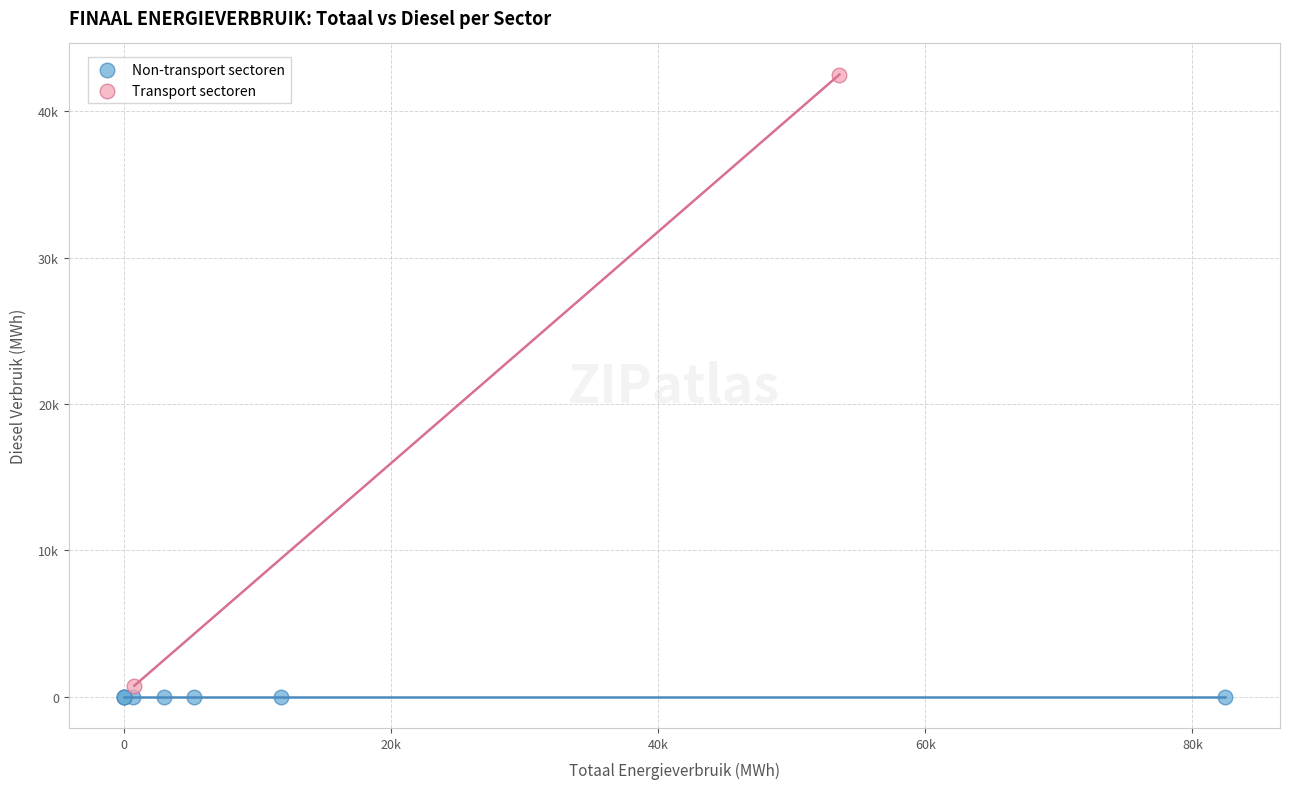

Which series contains the lowest Y value?

Non-transport sectoren